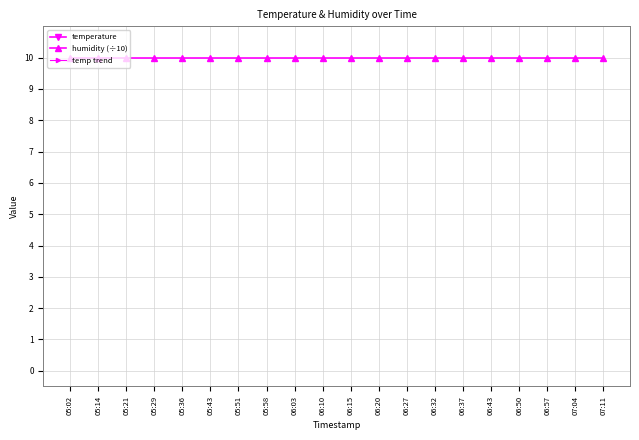

What is the value of the humidity (÷10) point at the 2nd from the left?

10.0